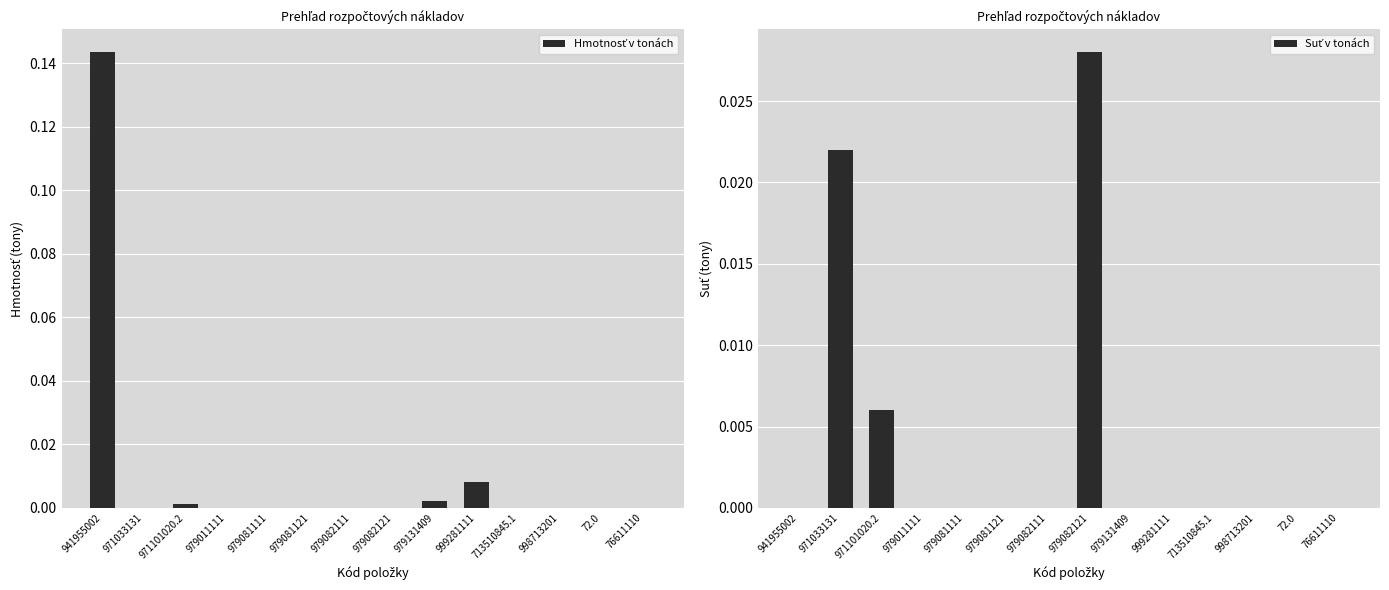

True or false: Hmotnosť v tonách has a value of 0.1 at 713510845.1.

False